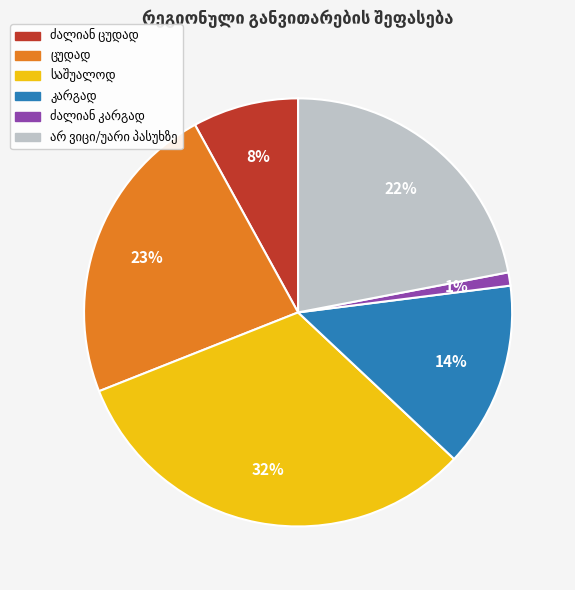

To the nearest percent, what is the average slice percentage?

17%